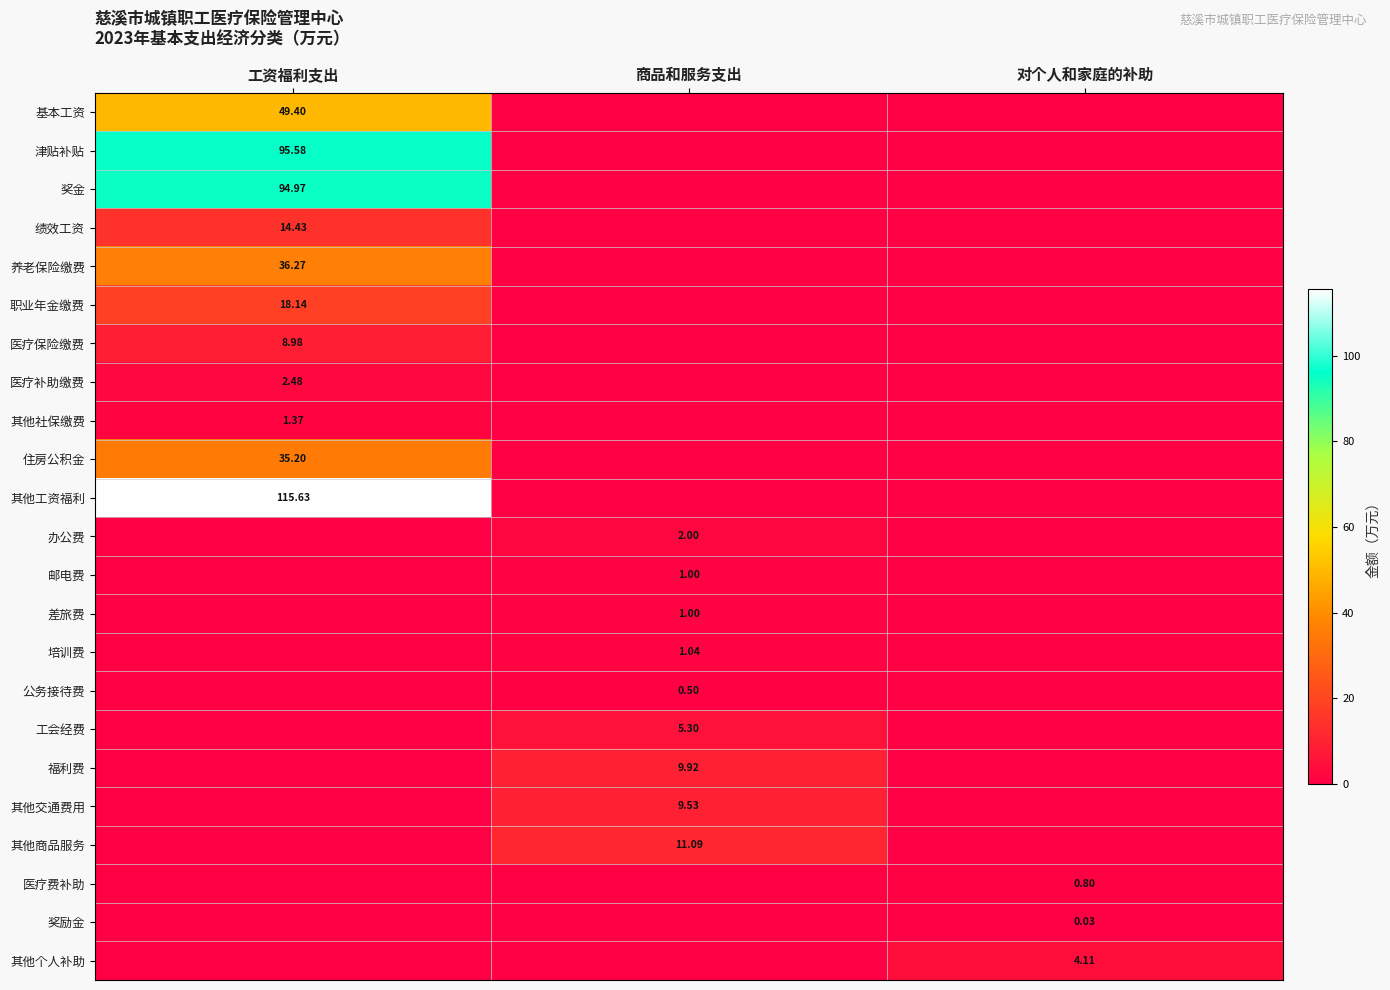

Is the value of 养老保险缴费 at 工资福利支出 greater than the value of 医疗补助缴费 at 工资福利支出?

Yes